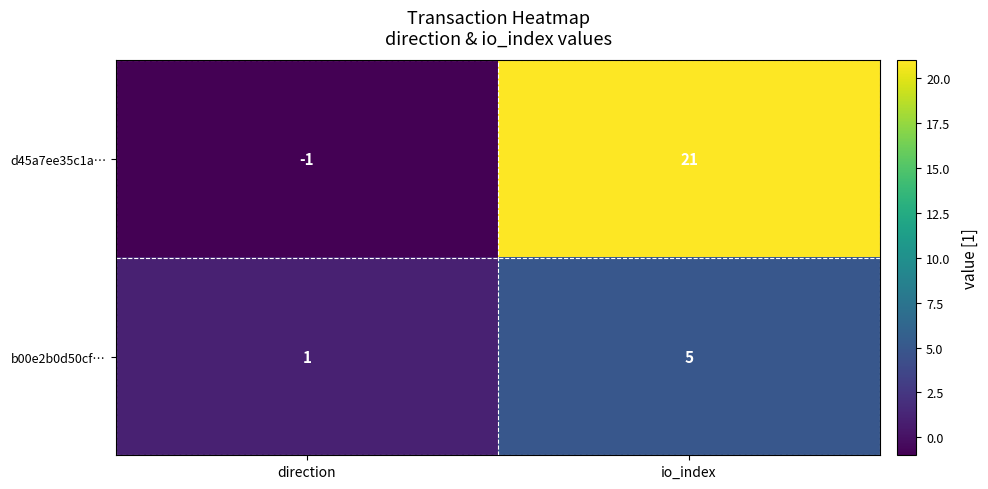

Between direction and io_index, which series saw the biggest shift?

d45a7ee35c1a…